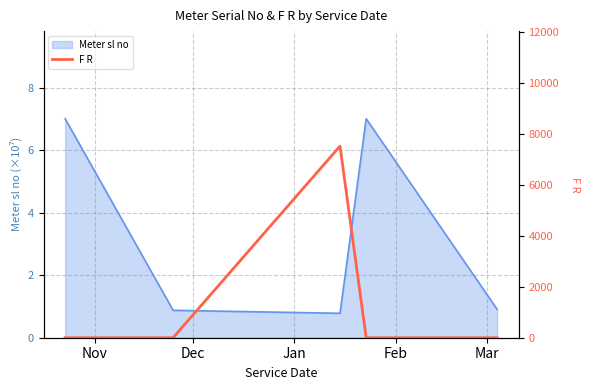

What is the minimum value for Meter sl no?

0.8